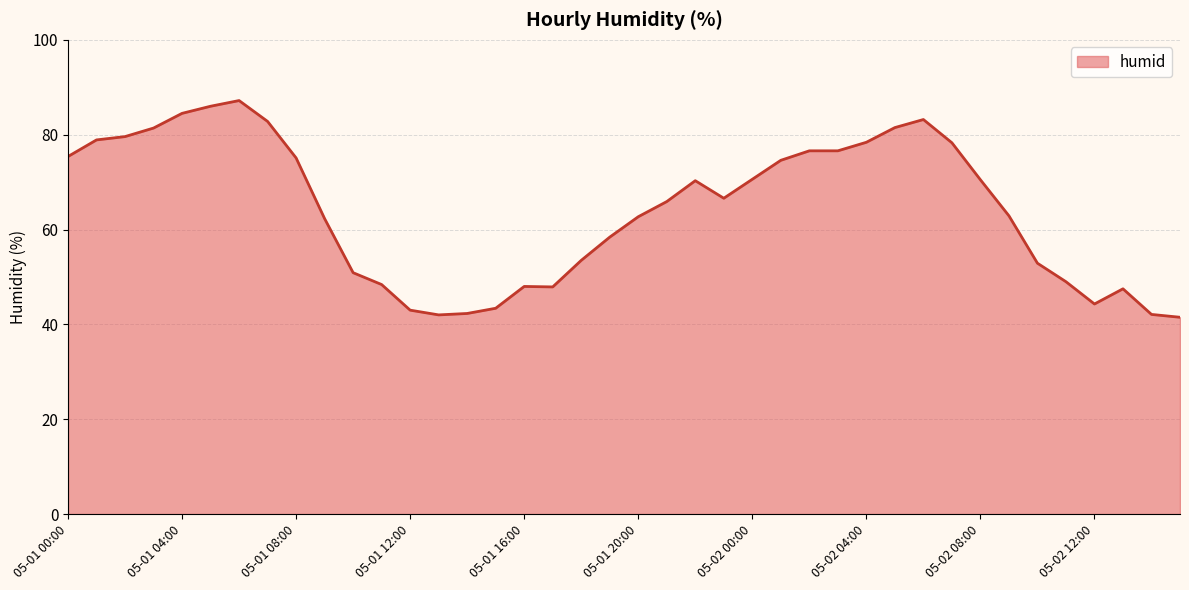

What is the minimum value shown in the chart?

41.5